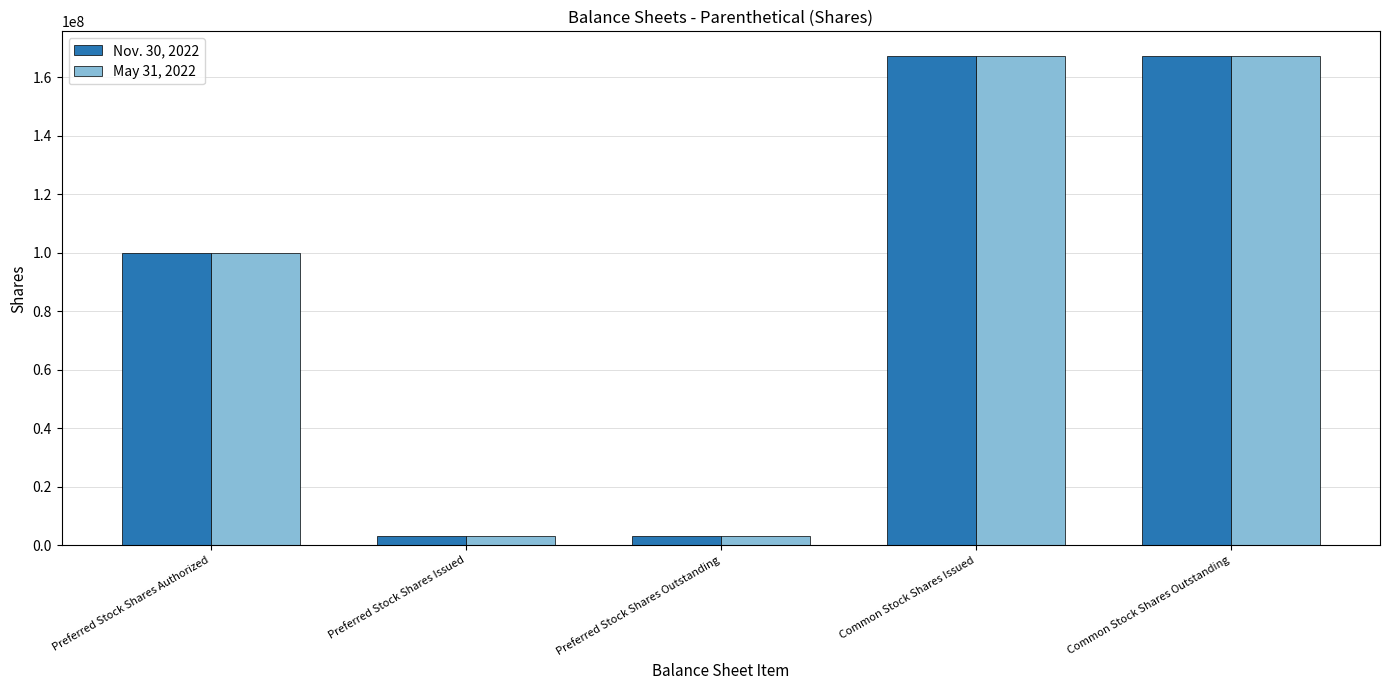

What is the average value of the Nov. 30, 2022 series?

88121647